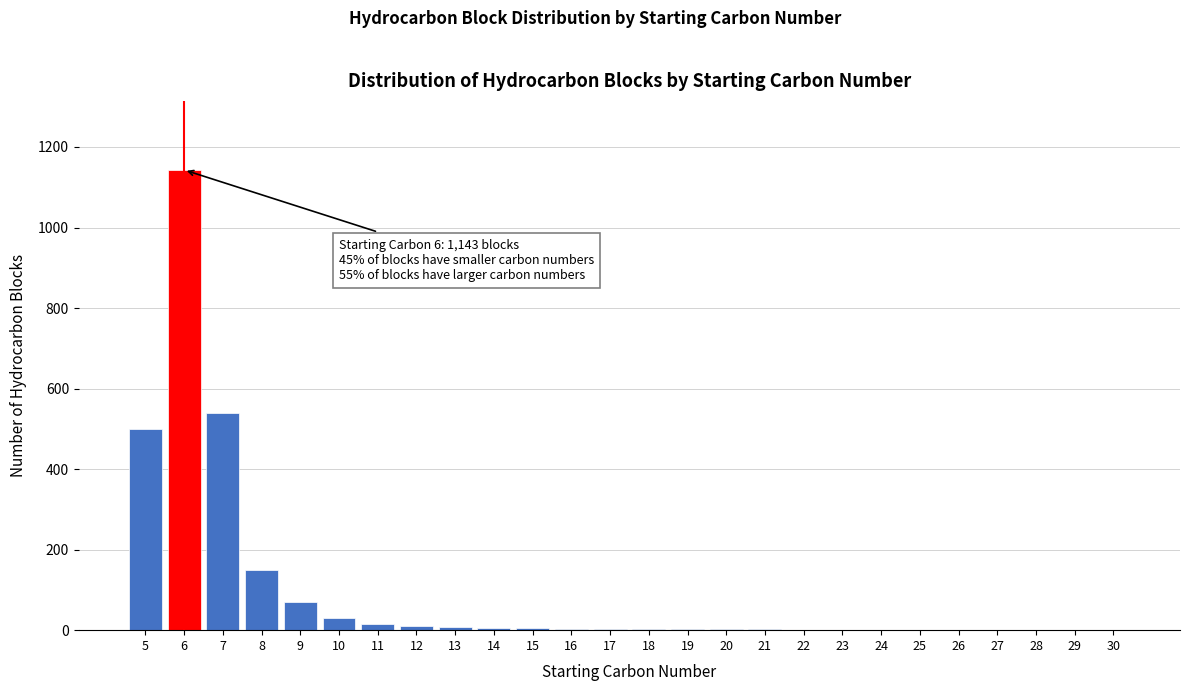

What is the maximum value shown in the chart?

1143